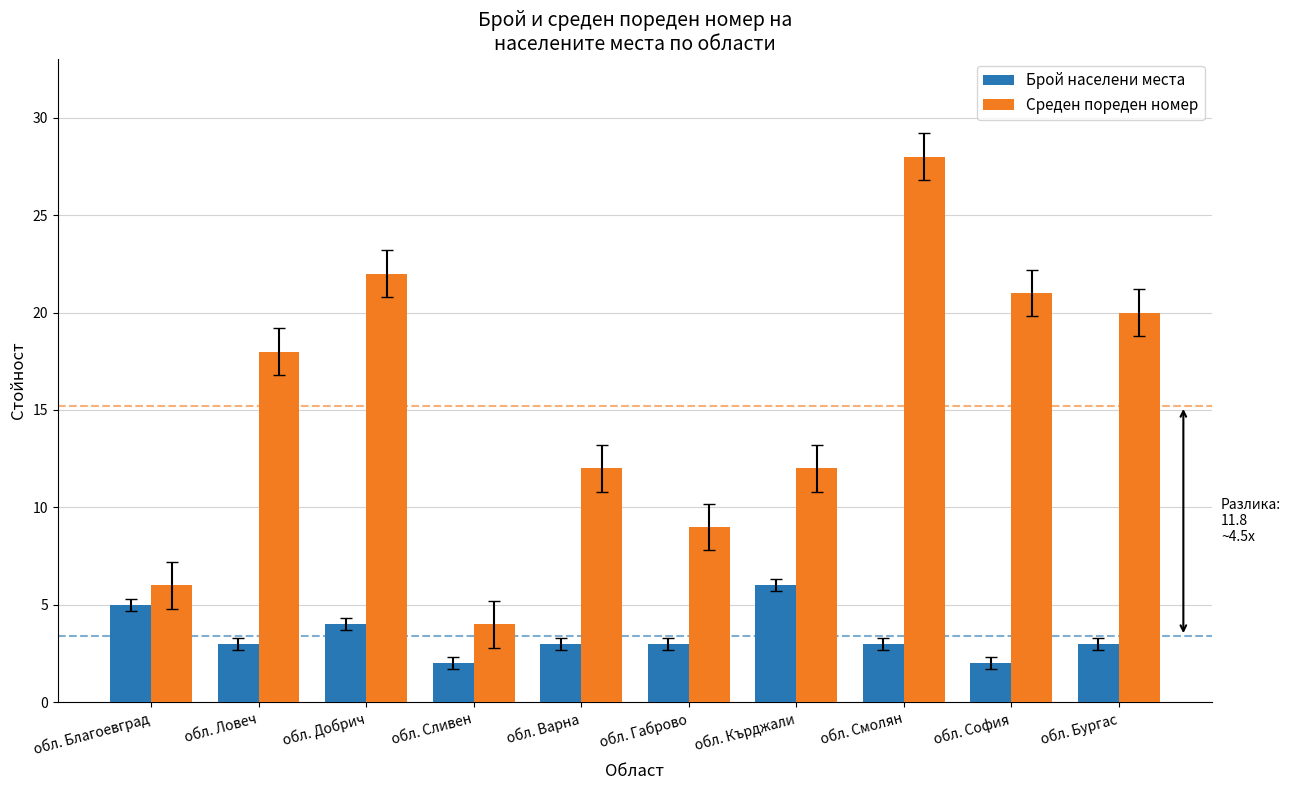

What is the minimum value shown in the chart?

2